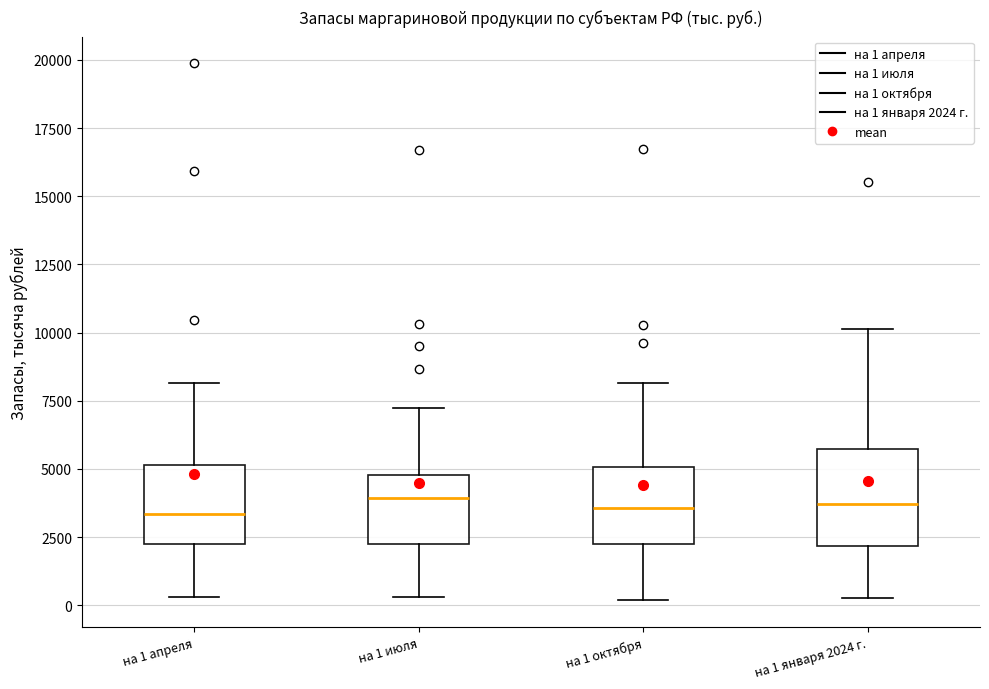

Where does the median line of the box for на 1 октября sit on the y-axis? The values are not printed on the chart, so give them approximately, as read against the axis.

3500